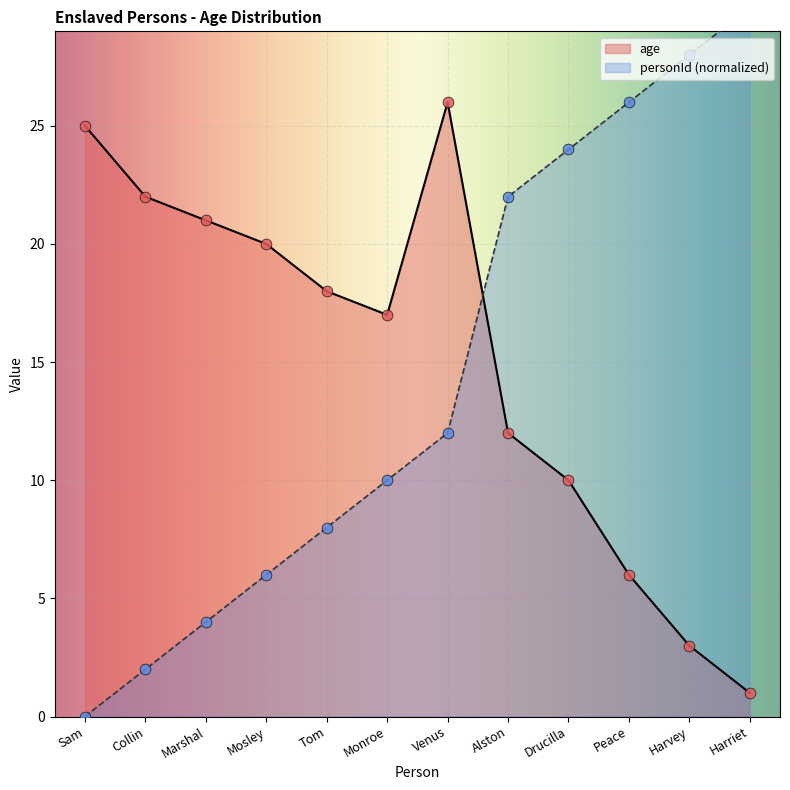

Which series contains the lowest Y value?

personId